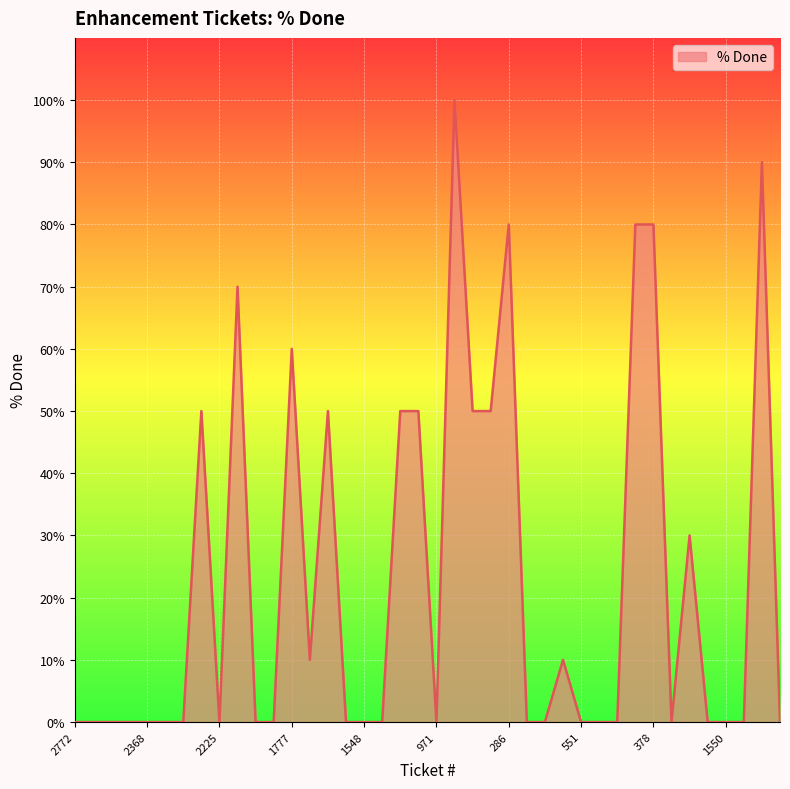

How many values are between 0 and 50?

33